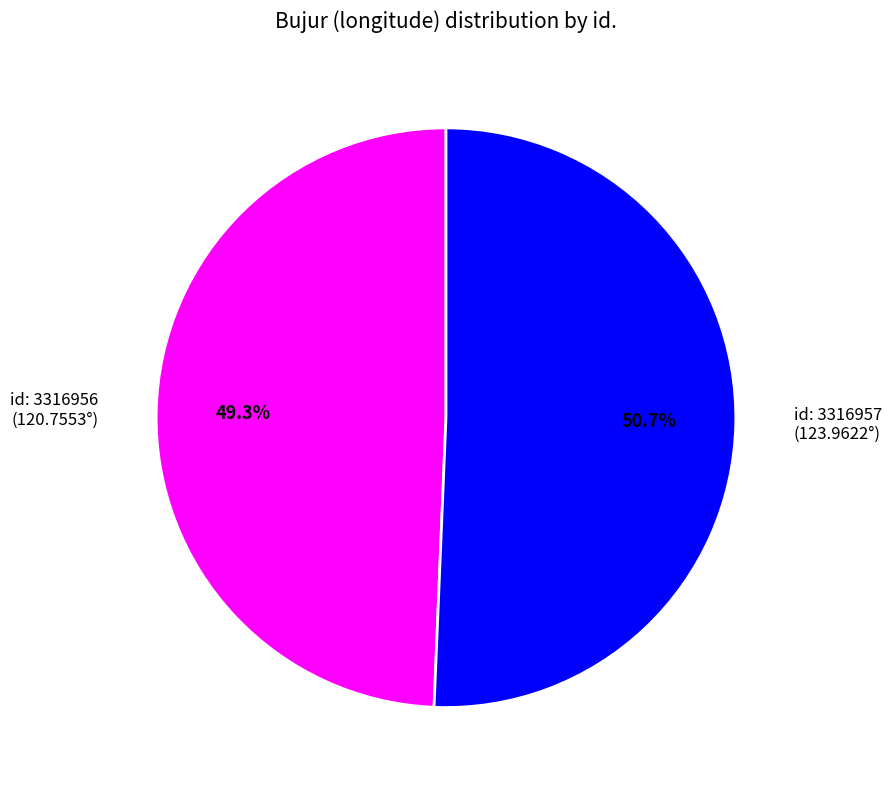

Does any single category account for the majority?

Yes